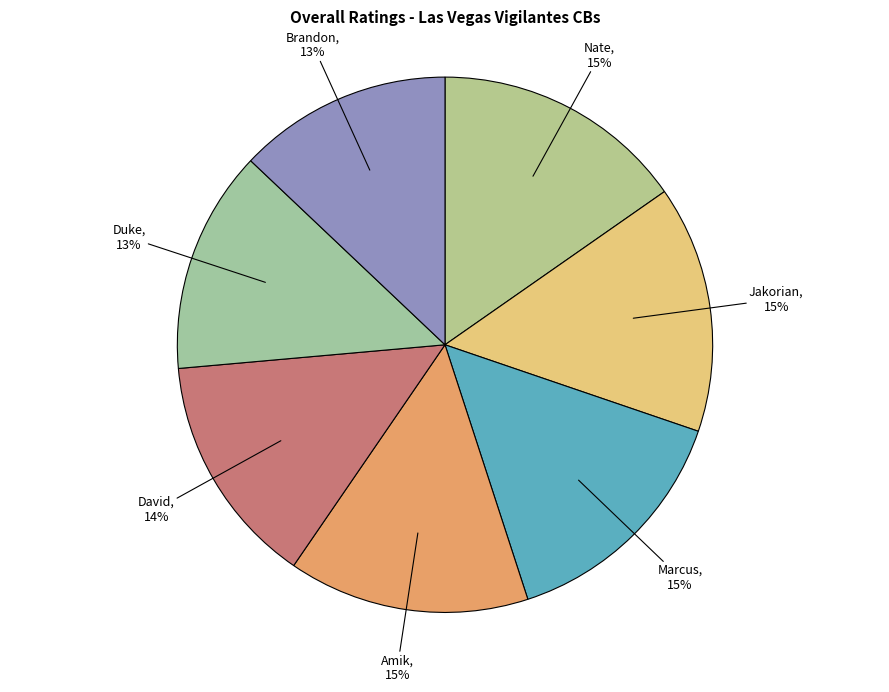

Count the number of slices in the pie.

7